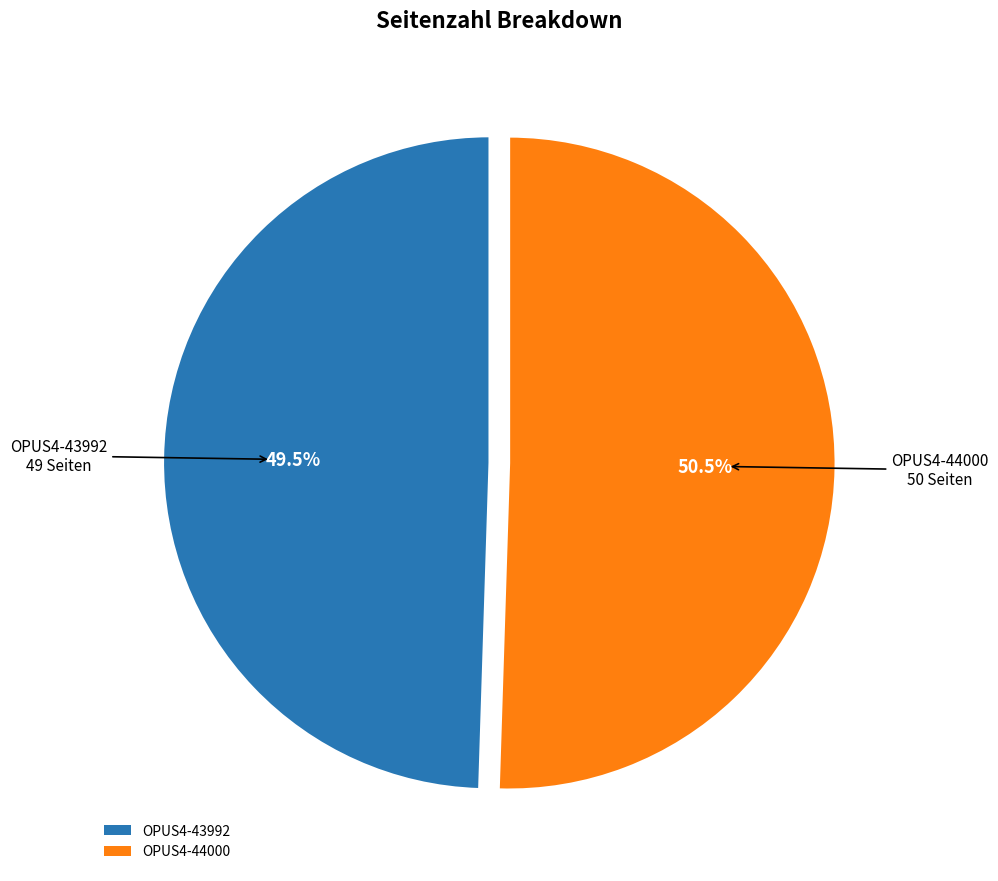

What portion of the pie excludes OPUS4-44000?

49.5%